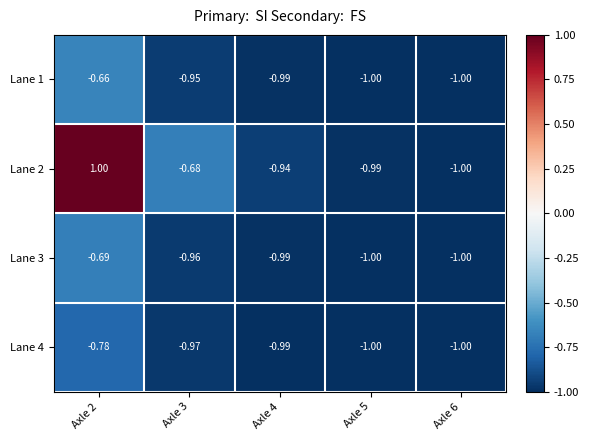

Is the value of Lane 2 at Axle 3 greater than the value of Lane 3 at Axle 4?

Yes